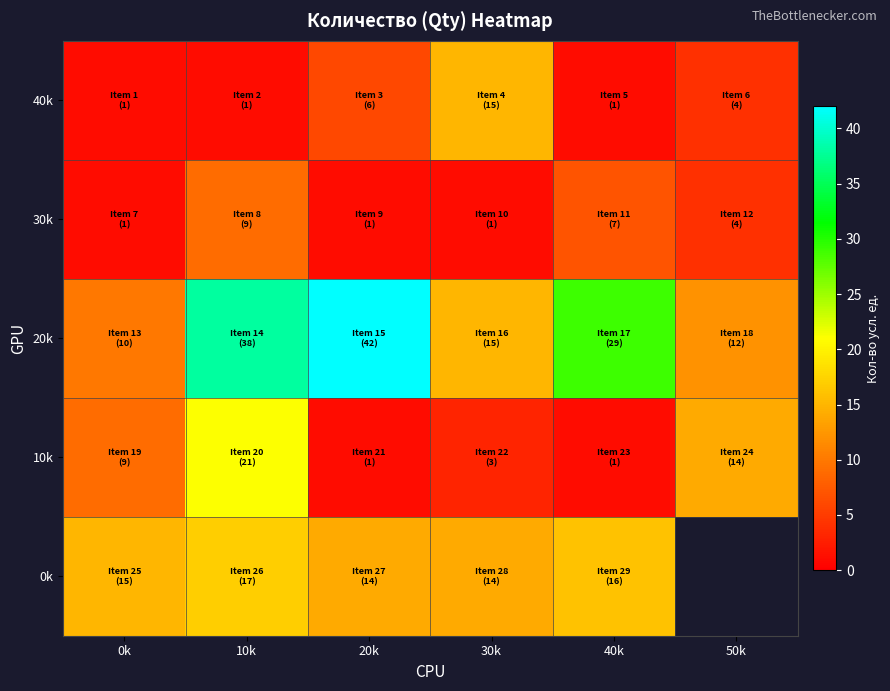

At which category is the sum across all series the highest?

10k